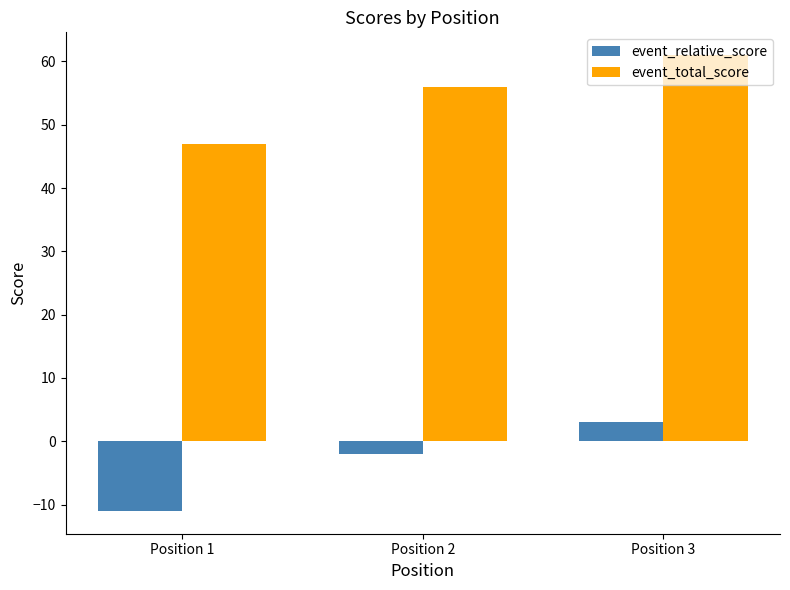

Reading right to left, transcribe all the data shown in this chart.

event_relative_score: 3	-2	-11
event_total_score: 61	56	47